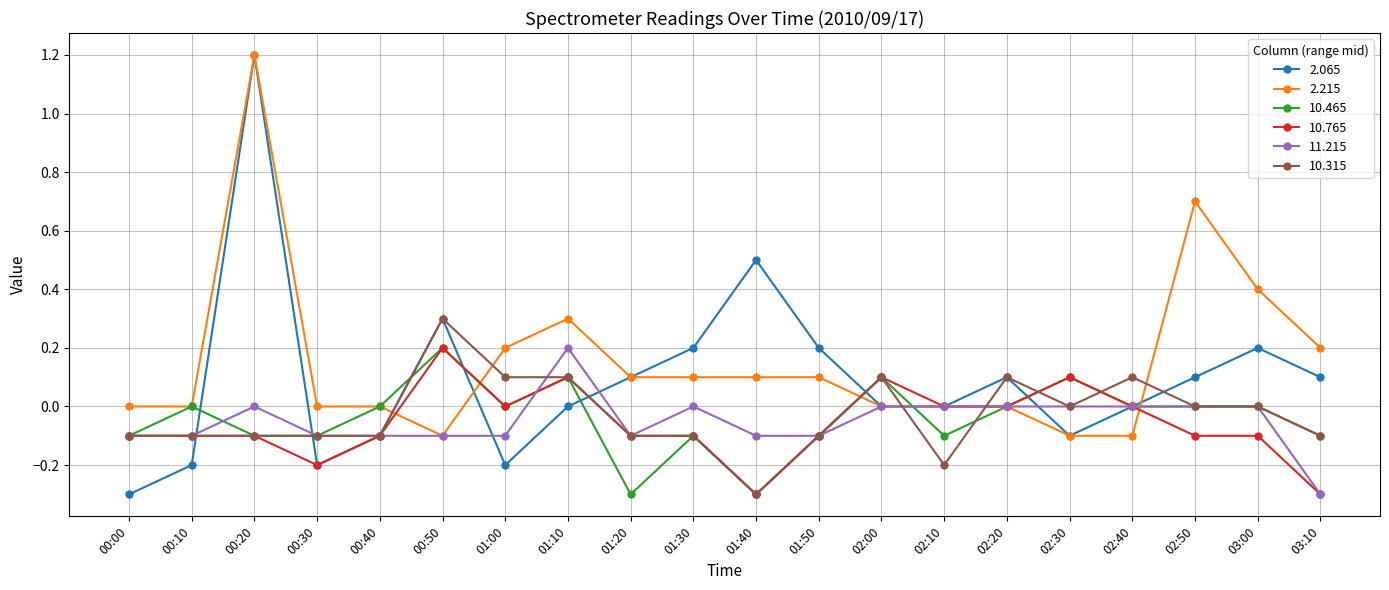

True or false: 10.315 has more than 0 points higher than both neighbors.

True